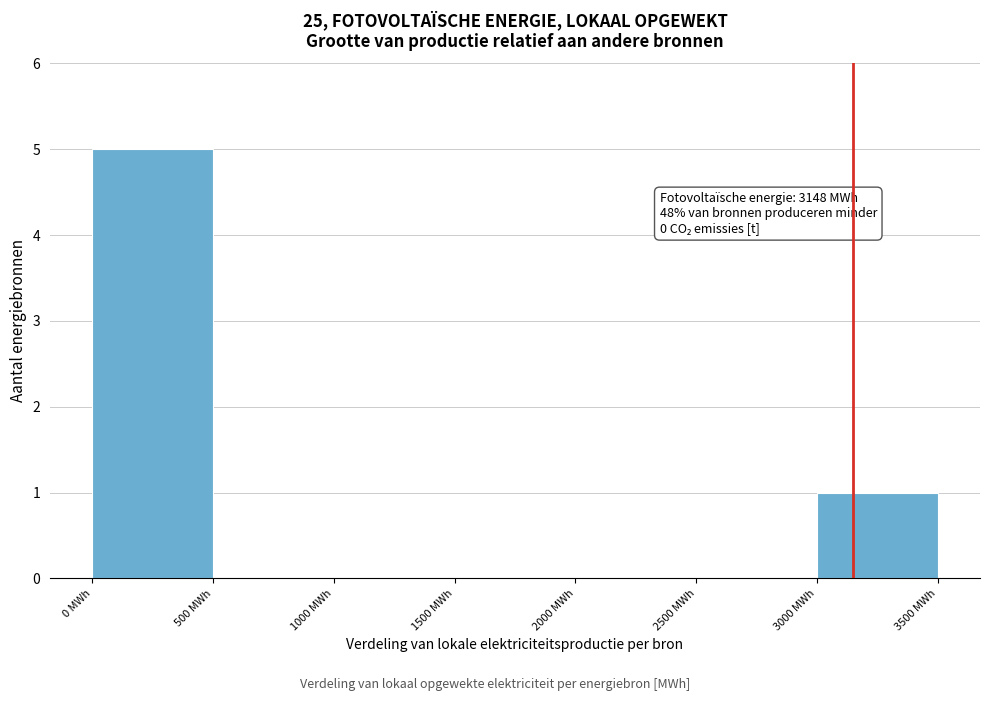

Over which range of the x-axis is the bar tallest?

0 to 500